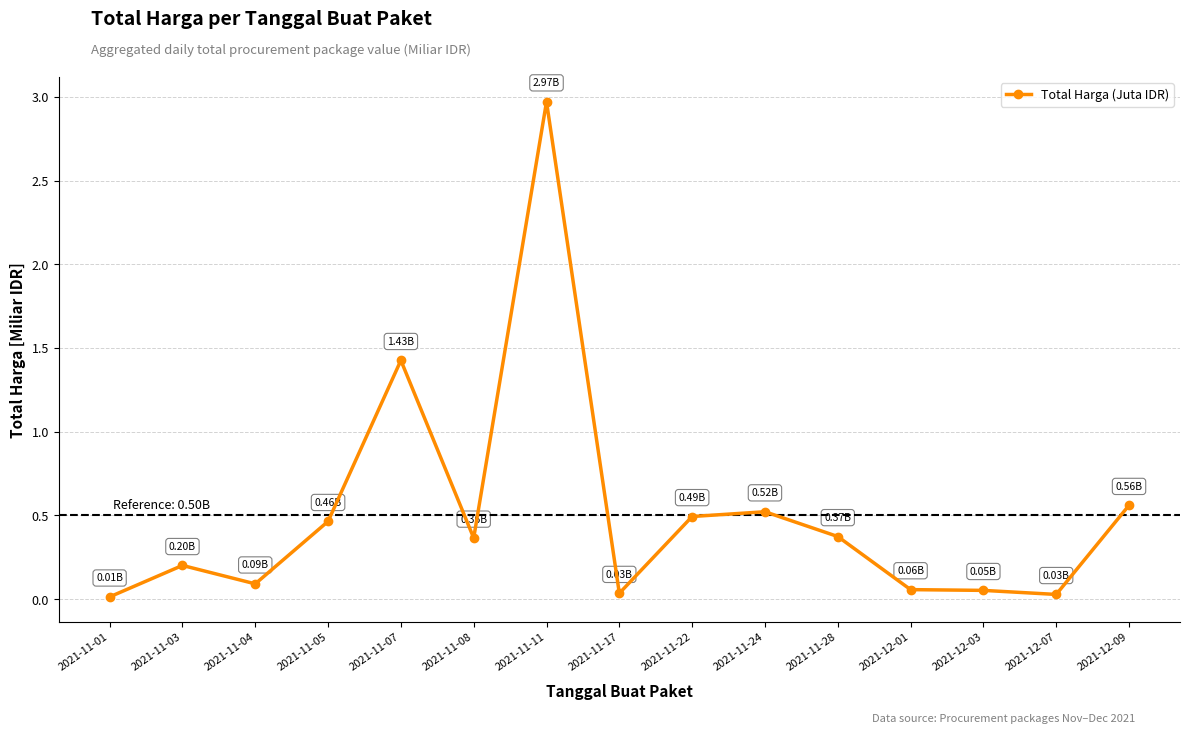

At which category does the data reach its first local peak?

2021-11-03